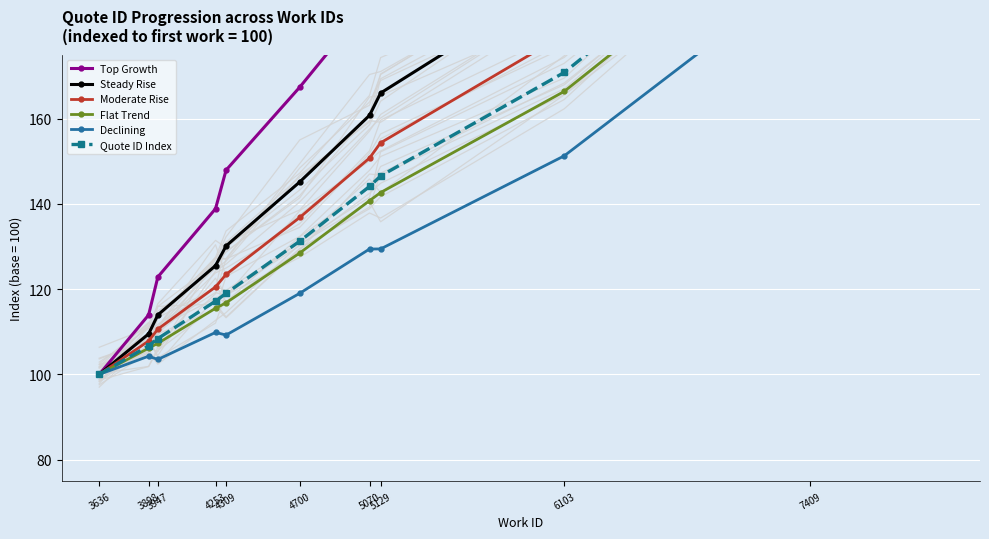

What is the sum of the Flat Trend values at 6103 and 3947?

273.7